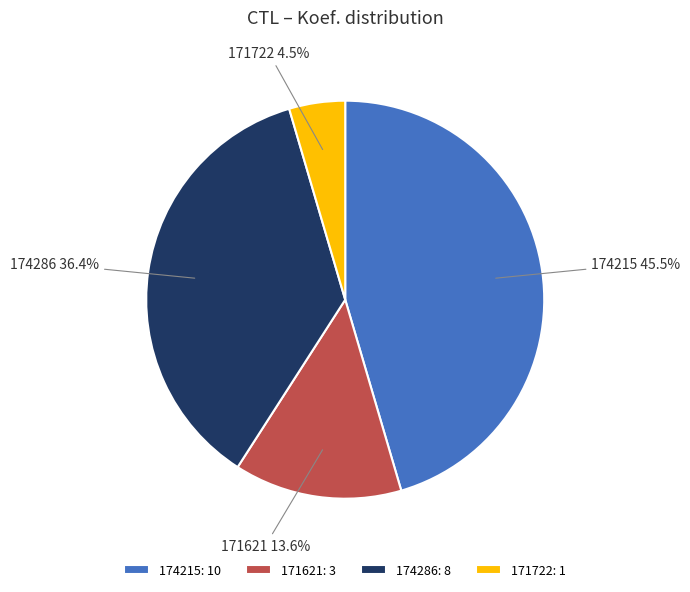

To the nearest percent, what percentage of the pie is 174286?

36%